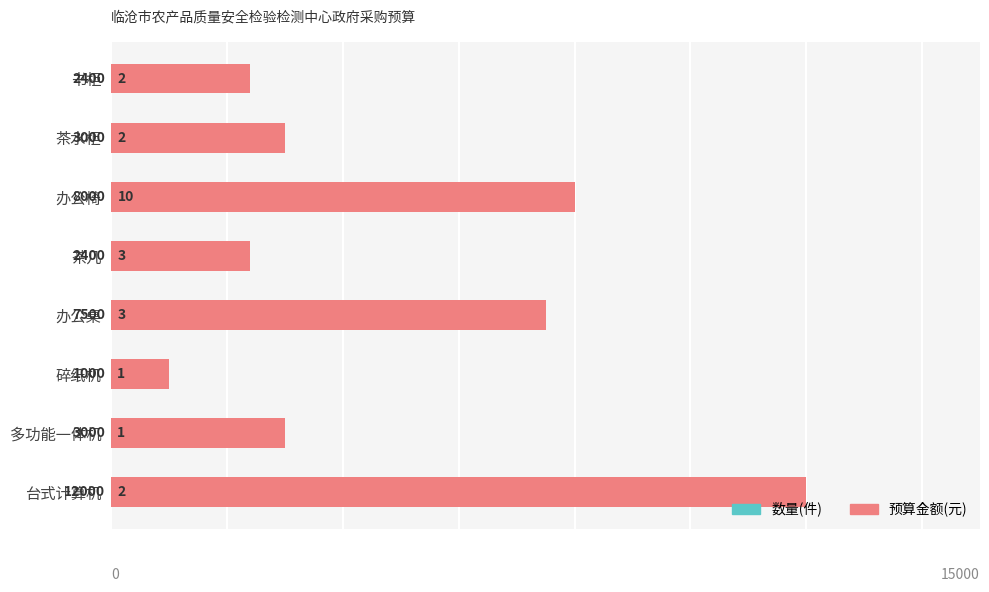

Are the bars grouped side by side (vs. stacked)?

Yes